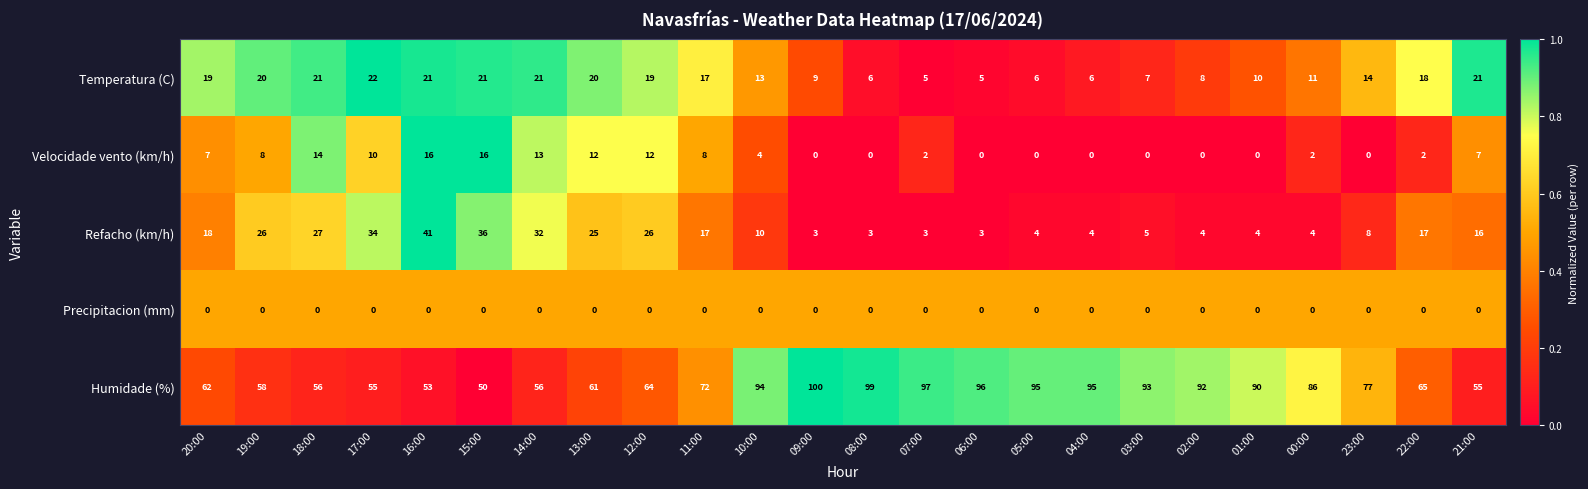

At how many categories does at least one series exceed 0?

24